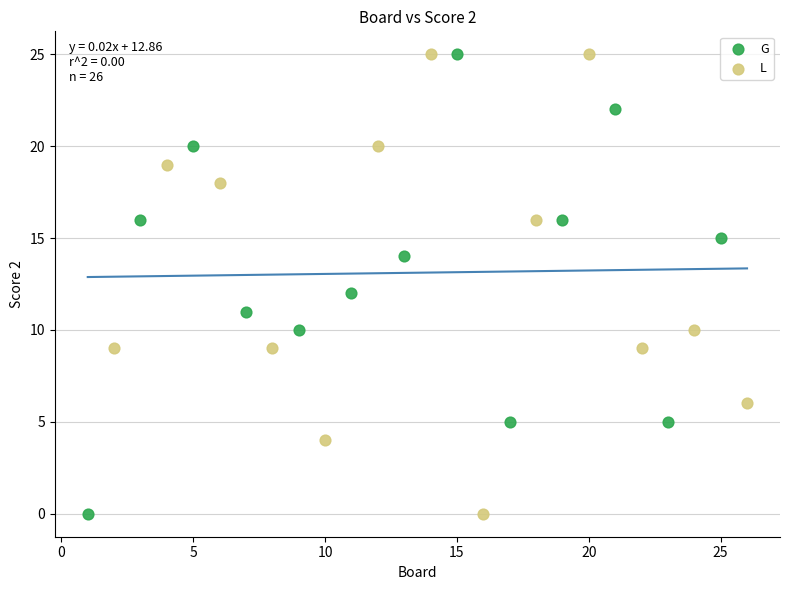

What are all the series names shown in the legend?

G, L